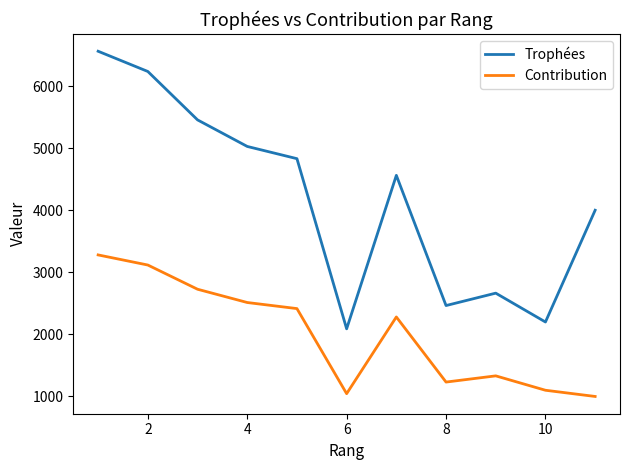

What is the sum of all Contribution values?

22047